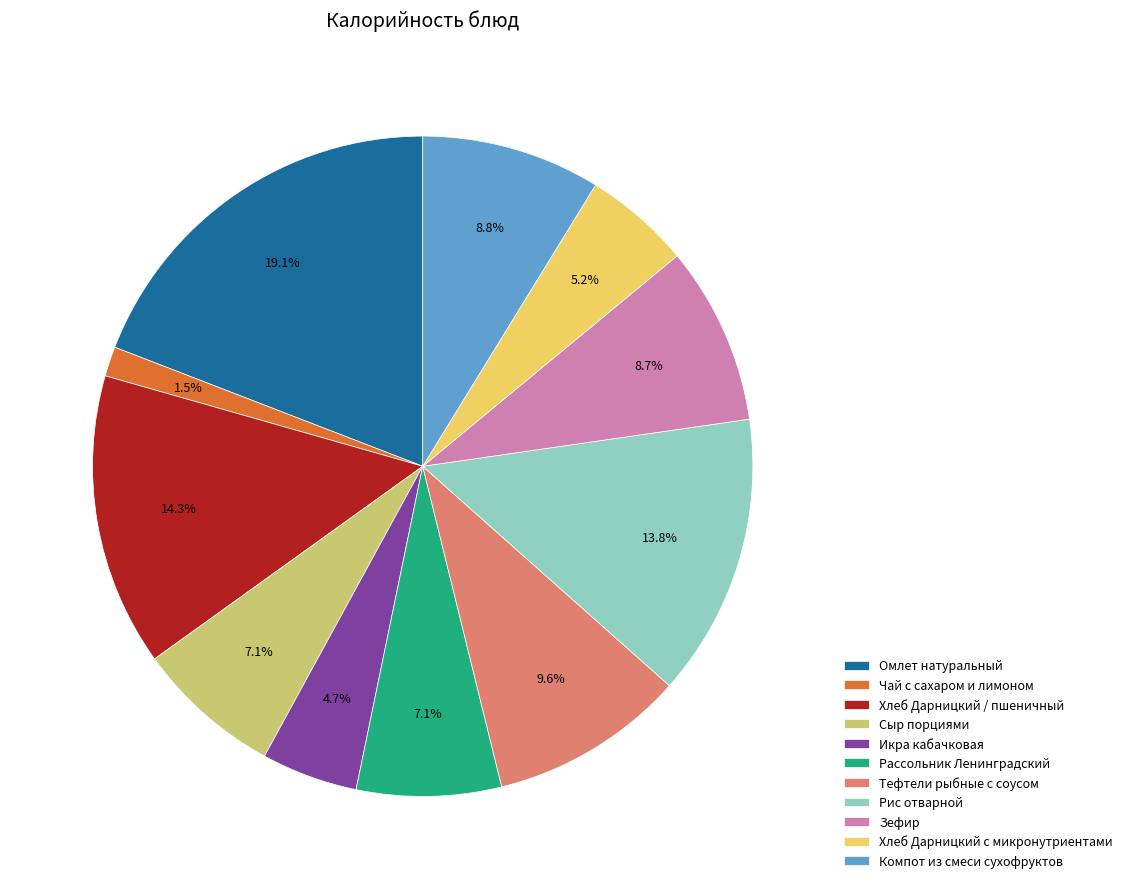

The Хлеб Дарницкий с микронутриентами slice represents 11% of the pie. True or false?

False